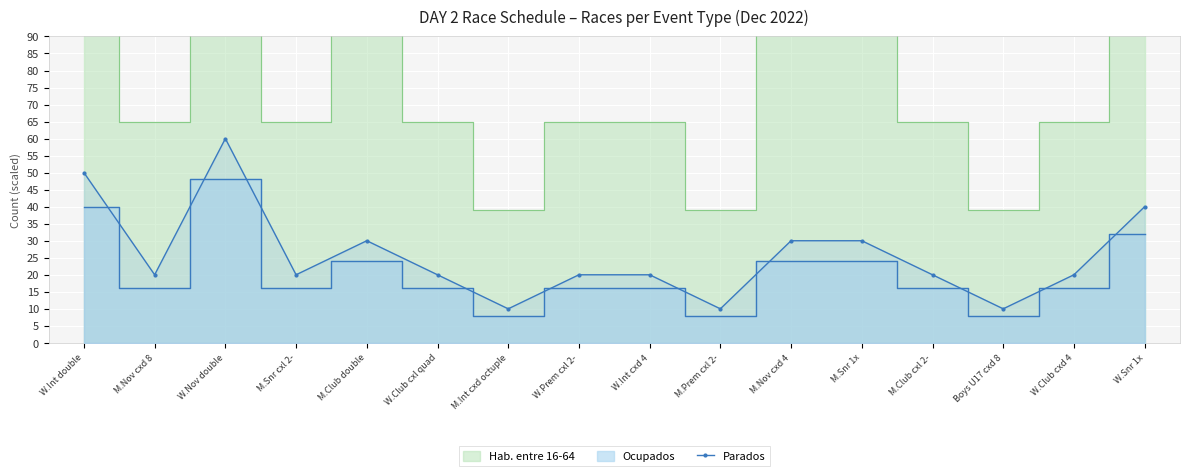

Reading left to right, what are all the values shown in this chart?

50	20	60	20	30	20	10	20	20	10	30	30	20	10	20	40